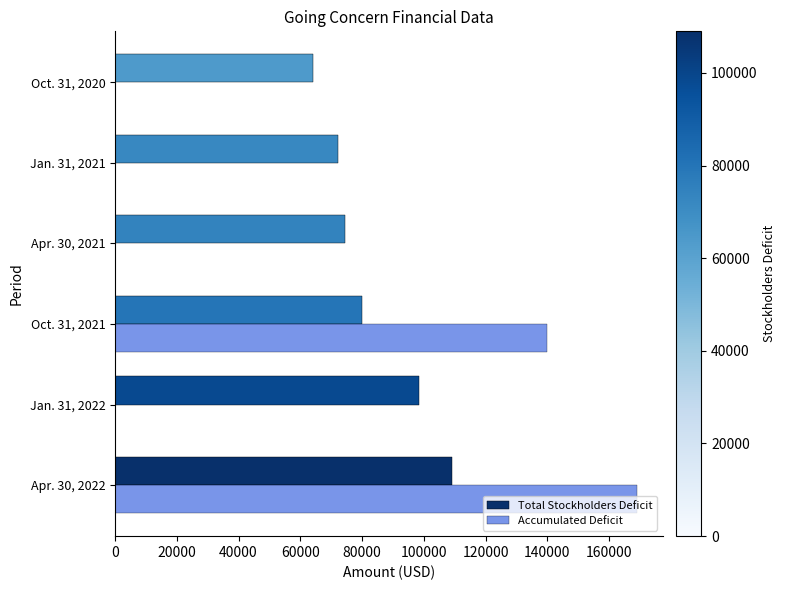

The value of Total Stockholders Deficit at Jan. 31, 2022 is 98411. True or false?

True